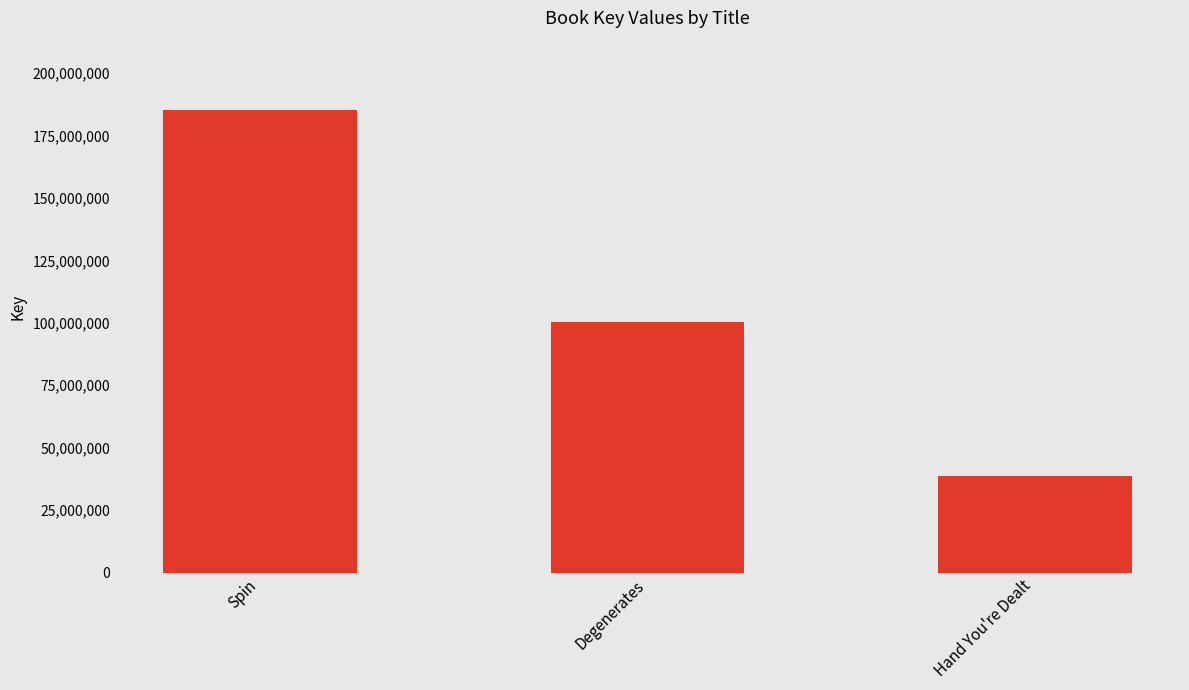

What is the value of the 1st bar from the left?

185145863